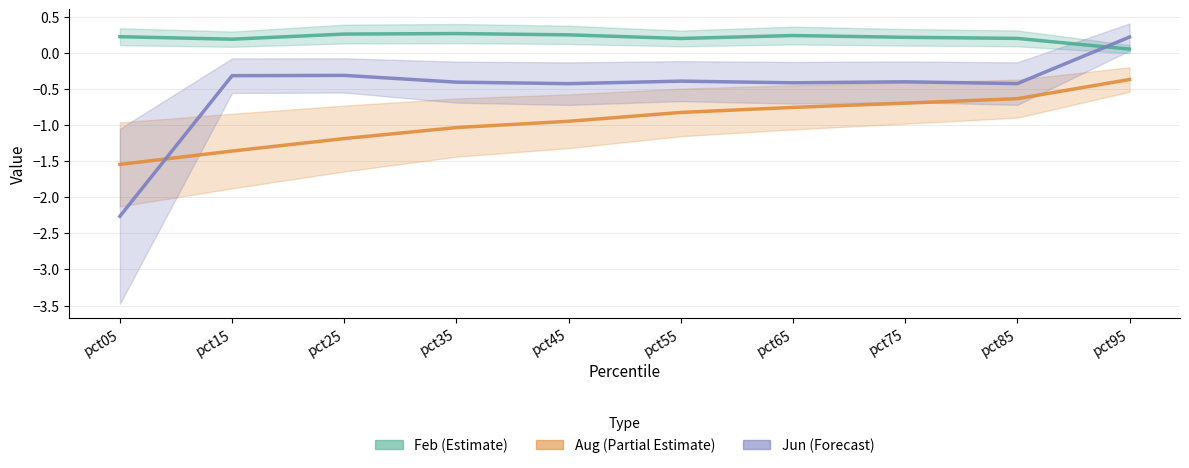

What is the difference between the maximum and minimum values in the Aug (Partial Estimate) series?

1.2